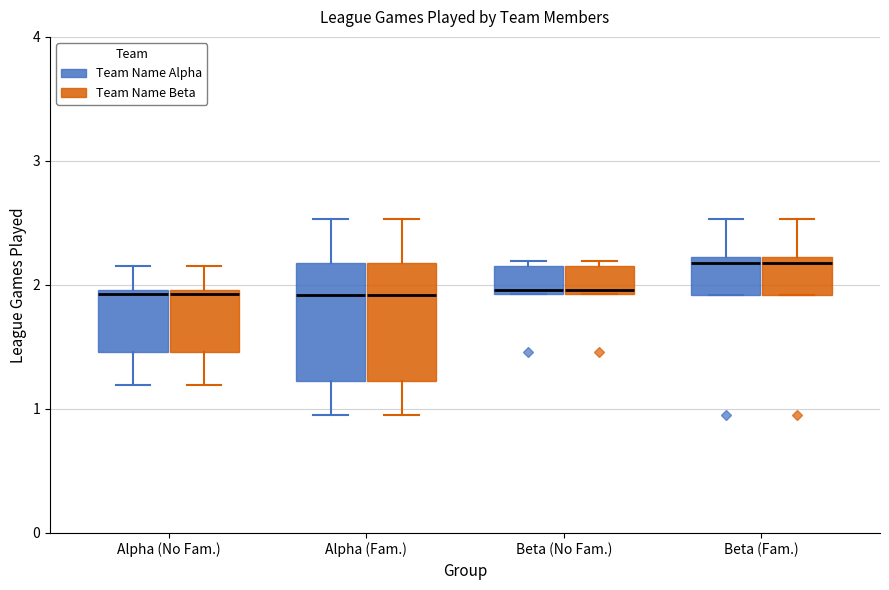

Reading left to right, transcribe this box plot: for each box, give where its median line is, the range the box spans, and where its two whiskers end, as read against the y-axis. The values are not printed on the chart, so give them approximately, as read against the axis.

Alpha (No Fam.) (Team Name Alpha): median 1.9, box 1.5 to 2.0, whiskers 1.2 to 2.1
Alpha (No Fam.) (Team Name Beta): median 1.9, box 1.5 to 2.0, whiskers 1.2 to 2.1
Alpha (Fam.) (Team Name Alpha): median 1.9, box 1.2 to 2.2, whiskers 1.0 to 2.5
Alpha (Fam.) (Team Name Beta): median 1.9, box 1.2 to 2.2, whiskers 1.0 to 2.5
Beta (No Fam.) (Team Name Alpha): median 2.0, box 1.9 to 2.1, whiskers 1.9 to 2.2
Beta (No Fam.) (Team Name Beta): median 2.0, box 1.9 to 2.1, whiskers 1.9 to 2.2
Beta (Fam.) (Team Name Alpha): median 2.2 (just below the box's upper edge), box 1.9 to 2.2, whiskers 1.9 to 2.5
Beta (Fam.) (Team Name Beta): median 2.2 (just below the box's upper edge), box 1.9 to 2.2, whiskers 1.9 to 2.5